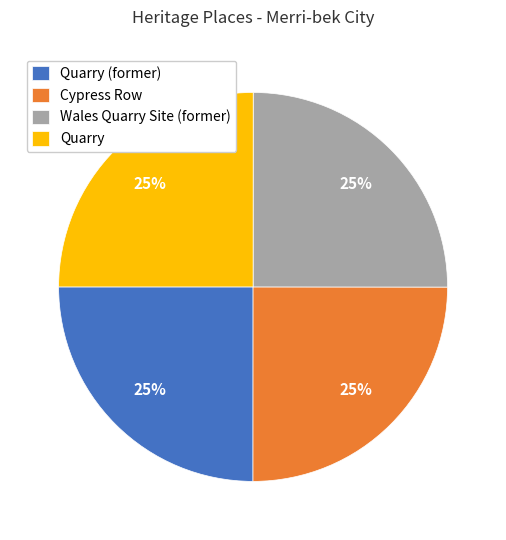

What percentage is the Cypress Row slice, to the nearest percent?

25%